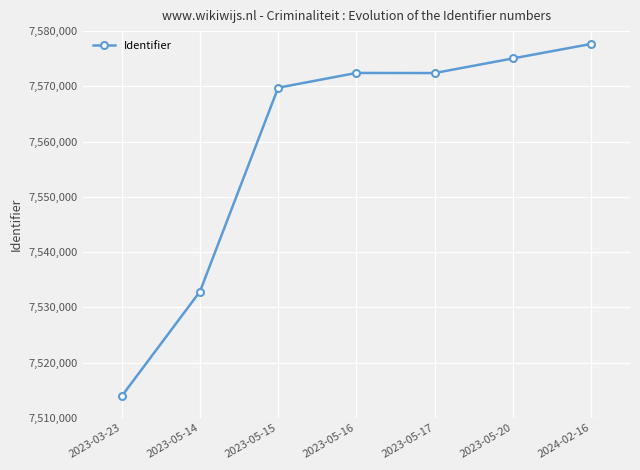

Which label corresponds to the largest value in the chart?

2024-02-16